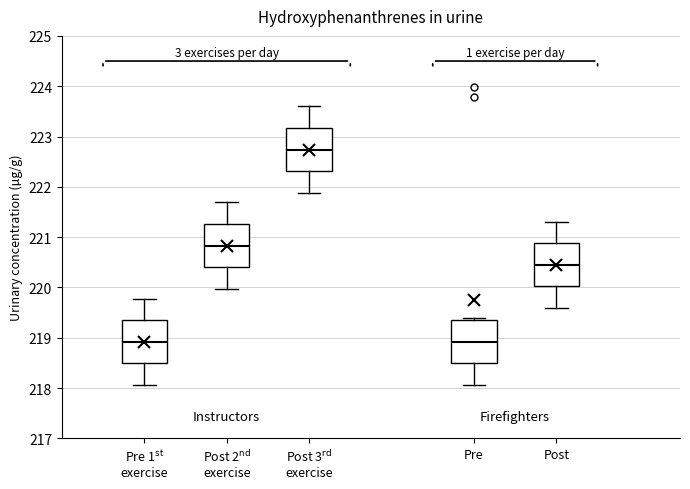

Reading left to right, transcribe this box plot: for each box, give where its median line is, the range the box spans, and where its two whiskers end, as read against the y-axis. The values are not printed on the chart, so give them approximately, as read against the axis.

Pre 1$^\mathrm{st}$ exercise: median 218.9, box 218.5 to 219.4, whiskers 218.1 to 219.8
Post 2$^\mathrm{nd}$ exercise: median 220.8, box 220.4 to 221.3, whiskers 220.0 to 221.7
Post 3$^\mathrm{rd}$ exercise: median 222.7, box 222.3 to 223.2, whiskers 221.9 to 223.6
Pre: median 218.9, box 218.5 to 219.4, whiskers 218.1 to 219.4 (just above the box's upper edge)
Post: median 220.4, box 220.0 to 220.9, whiskers 219.6 to 221.3